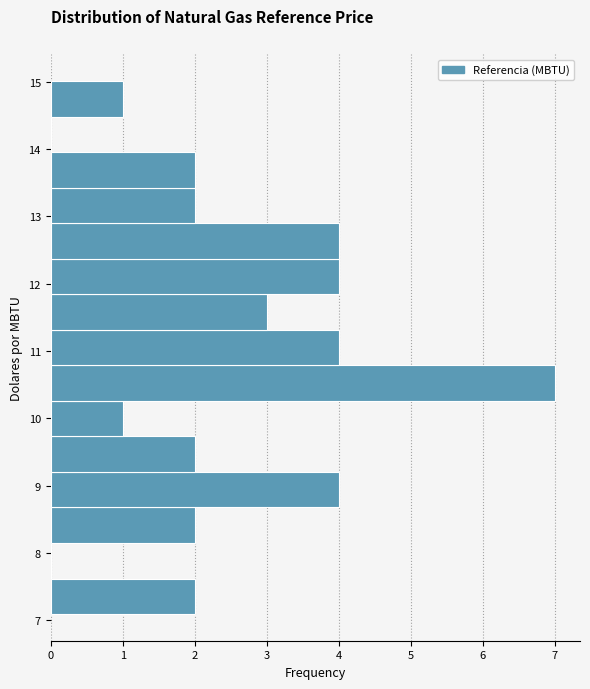

Reading bottom to top, list every bar in this chart as the range it spans on the y-axis followed by its length. Neither the bar edges nor the lengths are printed on the chart, so give them approximately, as read against the axes.

7.1 to 7.6: 2
7.6 to 8.1: 0
8.1 to 8.7: 2
8.7 to 9.2: 4
9.2 to 9.7: 2
9.7 to 10.3: 1
10.3 to 10.8: 7
10.8 to 11.3: 4
11.3 to 11.8: 3
11.8 to 12.4: 4
12.4 to 12.9: 4
12.9 to 13.4: 2
13.4 to 14.0: 2
14.0 to 14.5: 0
14.5 to 15.0: 1